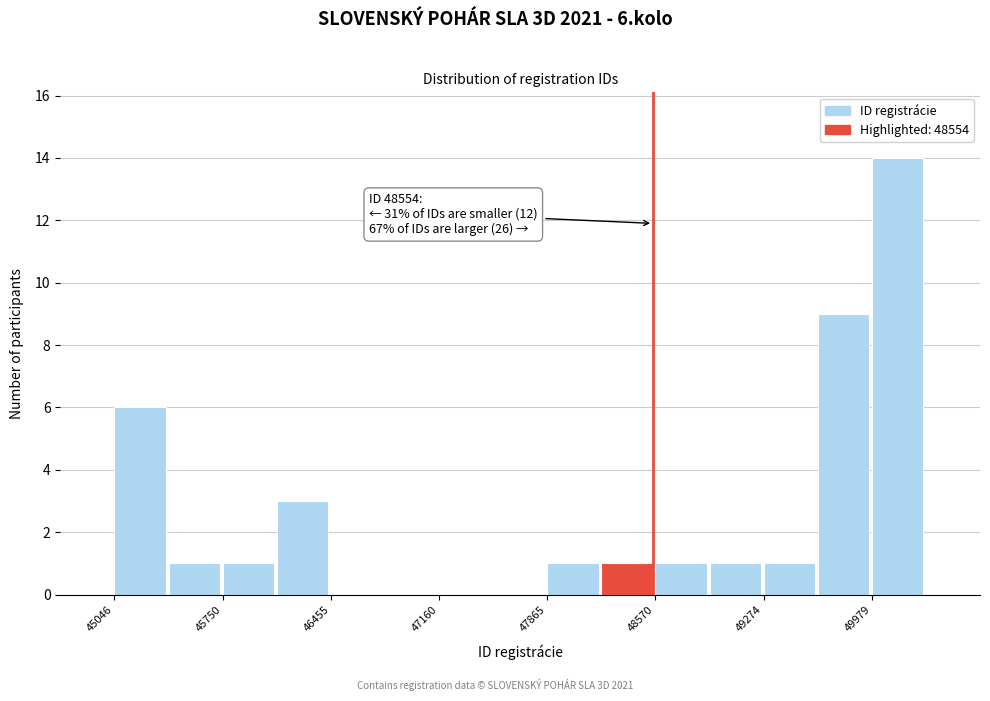

Read against the x-axis, roughly where is the centre of the tallest bar?

50100